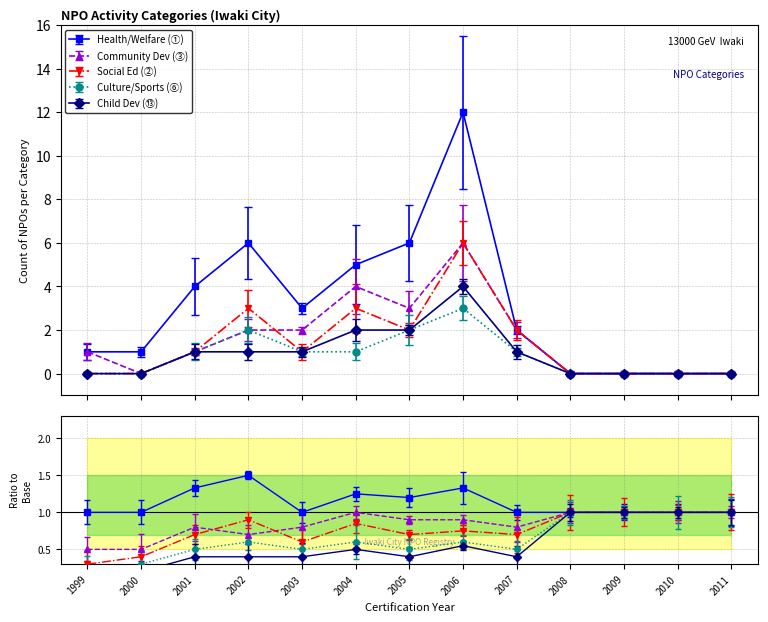

Reading left to right, list all the values displayed in this chart.

Health/Welfare (①): 1	1	4	6	3	5	6	12	2	0	0	0	0
Community Dev (③): 1	0	1	2	2	4	3	6	2	0	0	0	0
Social Ed (②): 0	0	1	3	1	3	2	6	2	0	0	0	0
Culture/Sports (⑥): 0	0	1	2	1	1	2	3	1	0	0	0	0
Child Dev (⑬): 0	0	1	1	1	2	2	4	1	0	0	0	0